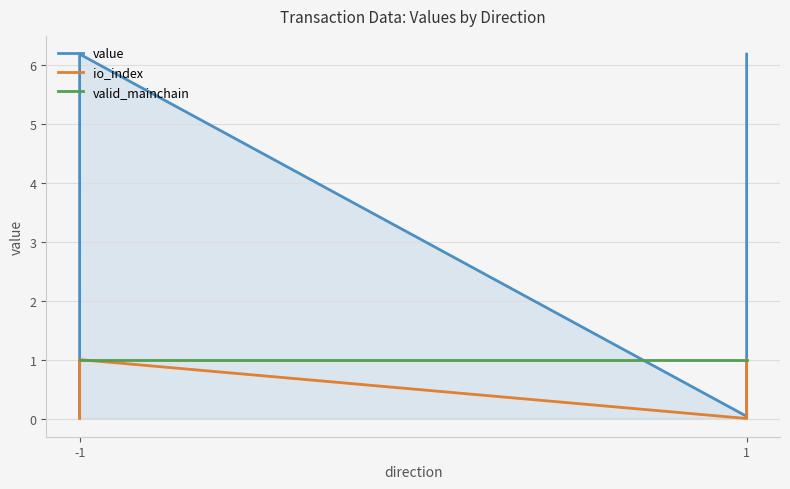

Reading left to right, extract all data points from this chart.

value: 0.0	6.2	0.0	6.2
io_index: 0.0	1.0	0.0	1.0
valid_mainchain: 1.0	1.0	1.0	1.0